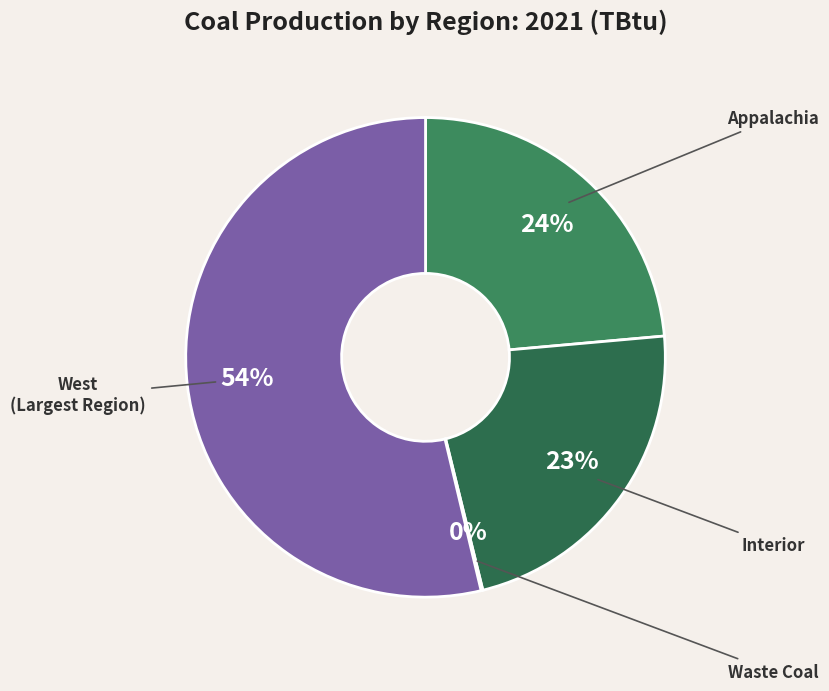

Is it true that Appalachia is 32% of the pie?

False